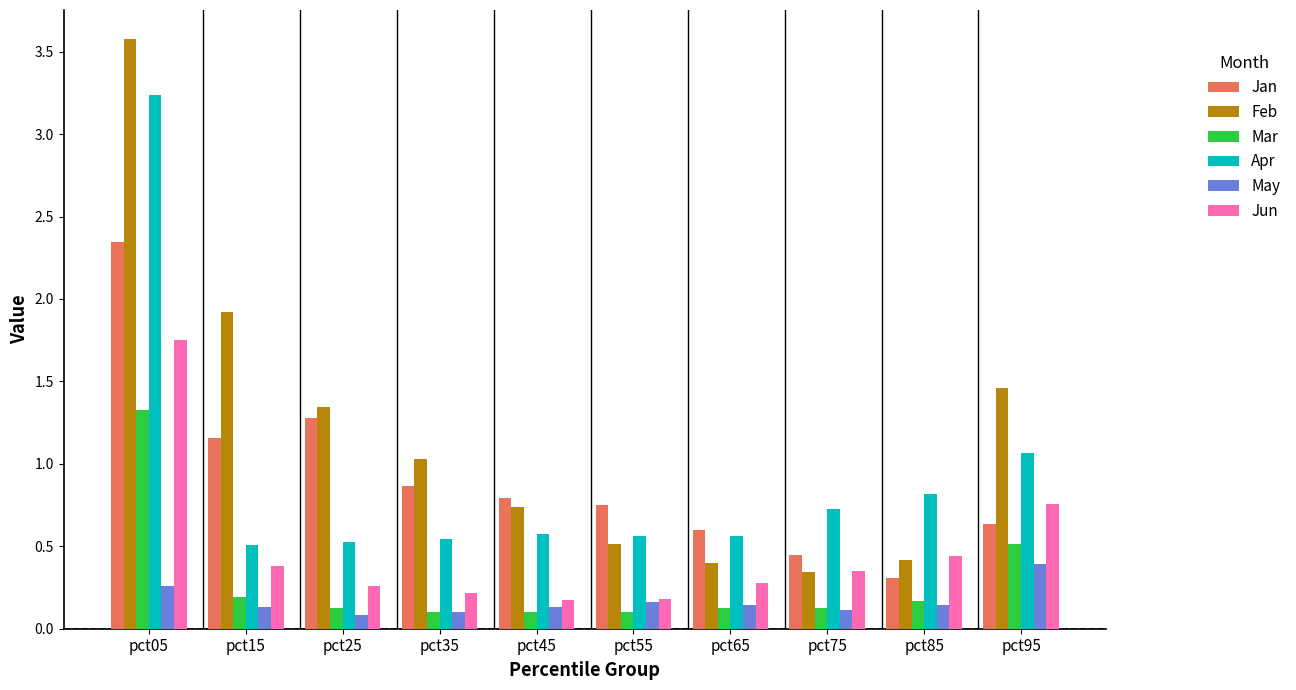

Rank the series at pct95 from lowest to highest value.

May, Mar, Jan, Jun, Apr, Feb